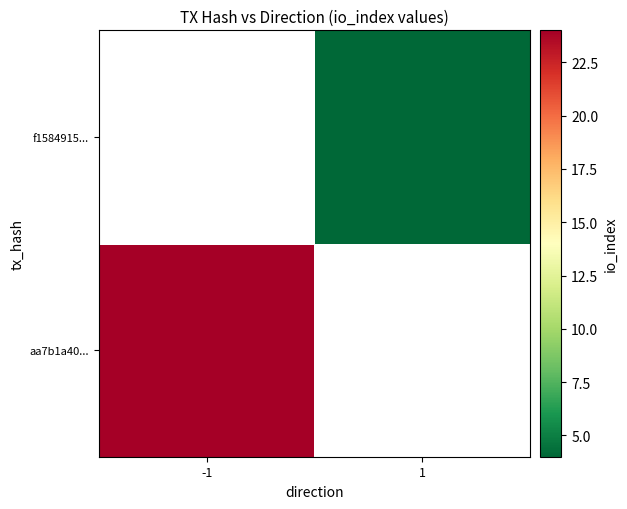

How many series are shown in this chart?

2